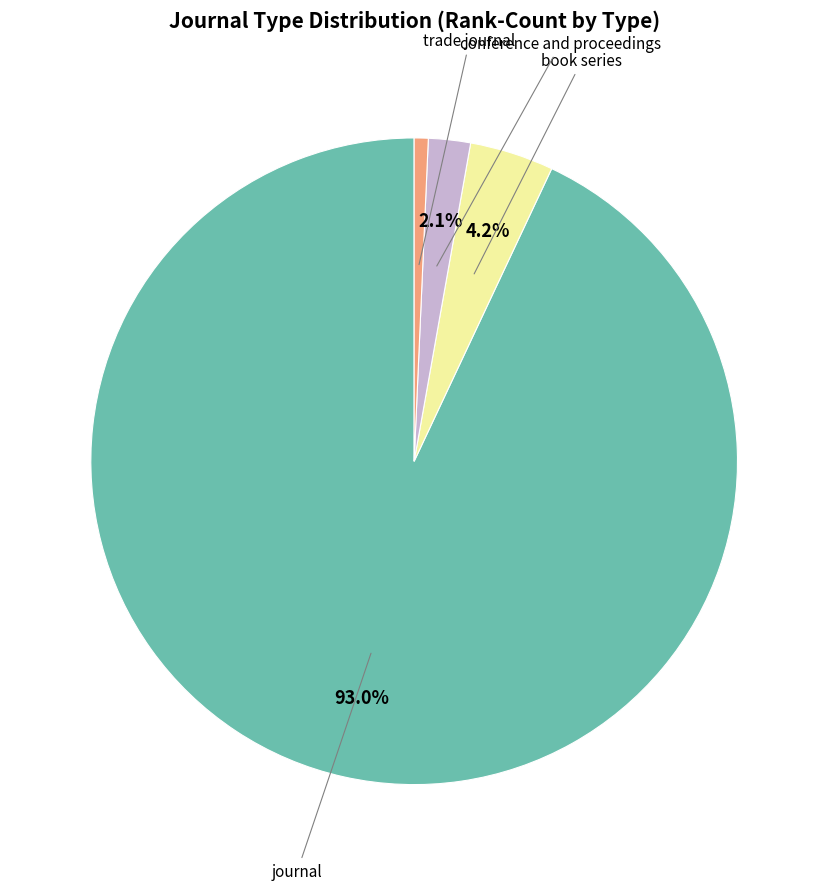

How many segments does this pie chart have?

4